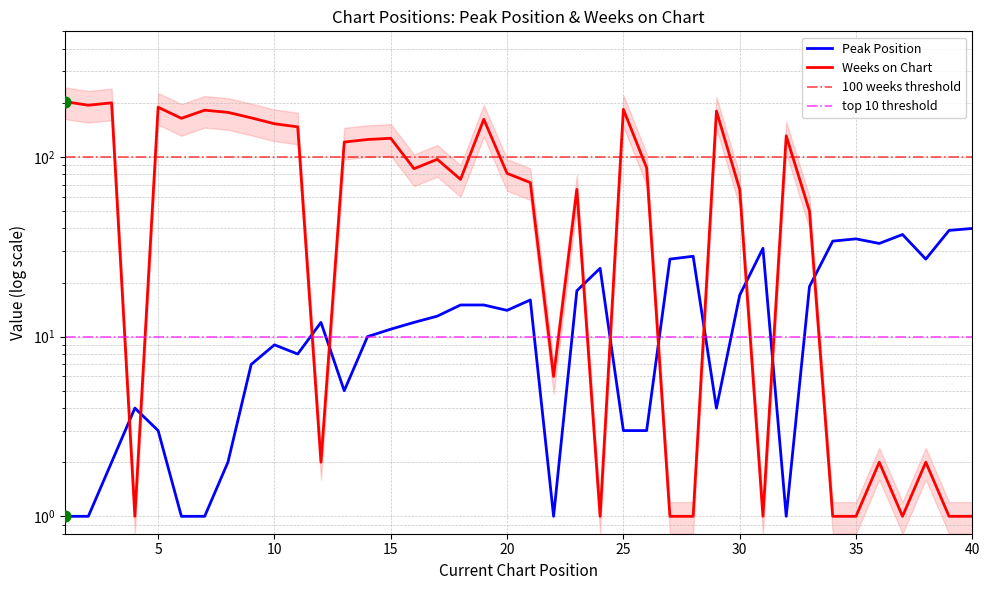

Which series reaches the maximum Y coordinate?

Weeks on Chart